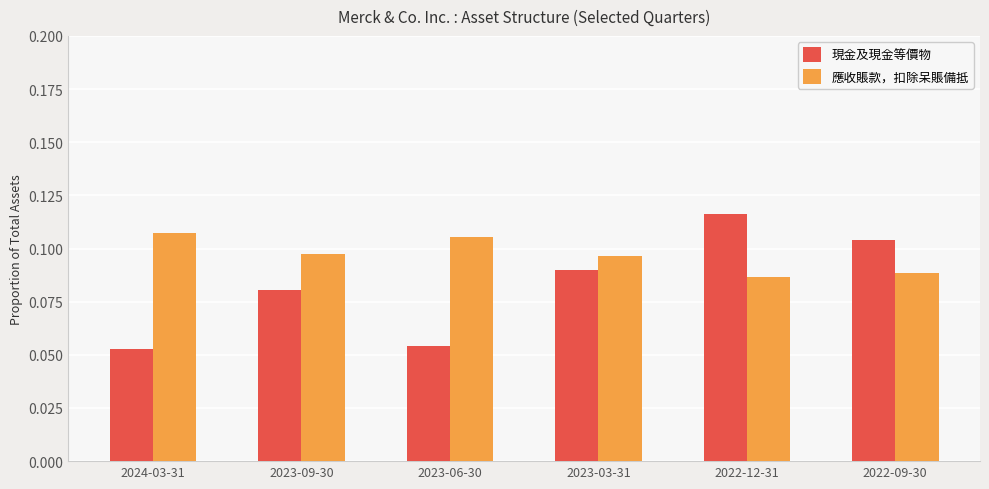

How many 應收賬款，扣除呆賬備抵 values are between 0 and 1?

6